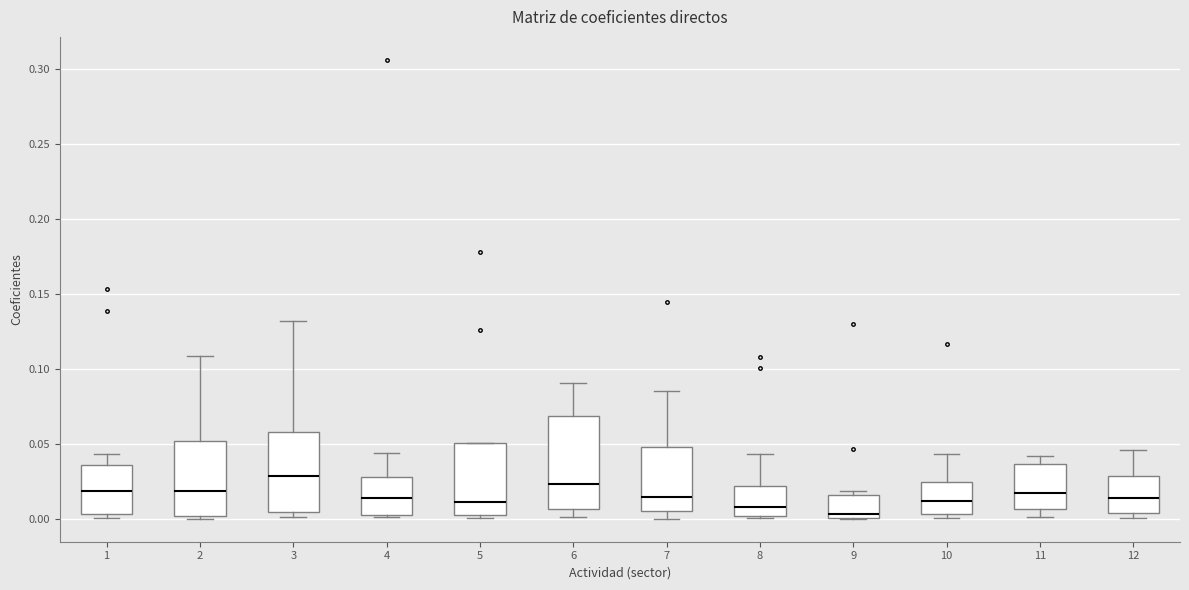

Reading left to right, transcribe this box plot: for each box, give where its median line is, the range the box spans, and where its two whiskers end, as read against the y-axis. The values are not printed on the chart, so give them approximately, as read against the axis.

1: median 0.020, box 0.005 to 0.035, whiskers 0.000 to 0.045
2: median 0.020, box 0.000 to 0.050, whiskers 0.000 (just below the box's lower edge) to 0.110
3: median 0.030, box 0.005 to 0.060, whiskers 0.000 to 0.130
4: median 0.015, box 0.005 to 0.030, whiskers 0.000 to 0.045
5: median 0.010, box 0.005 to 0.050, whiskers 0.000 to 0.050
6: median 0.025, box 0.005 to 0.070, whiskers 0.000 to 0.090
7: median 0.015, box 0.005 to 0.050, whiskers 0.000 to 0.085
8: median 0.010, box 0.000 to 0.020, whiskers 0.000 (just below the box's lower edge) to 0.045
9: median 0.005, box 0.000 to 0.015, whiskers 0.000 to 0.020
10: median 0.010, box 0.005 to 0.025, whiskers 0.000 to 0.045
11: median 0.015, box 0.005 to 0.035, whiskers 0.000 to 0.040
12: median 0.015, box 0.005 to 0.030, whiskers 0.000 to 0.045